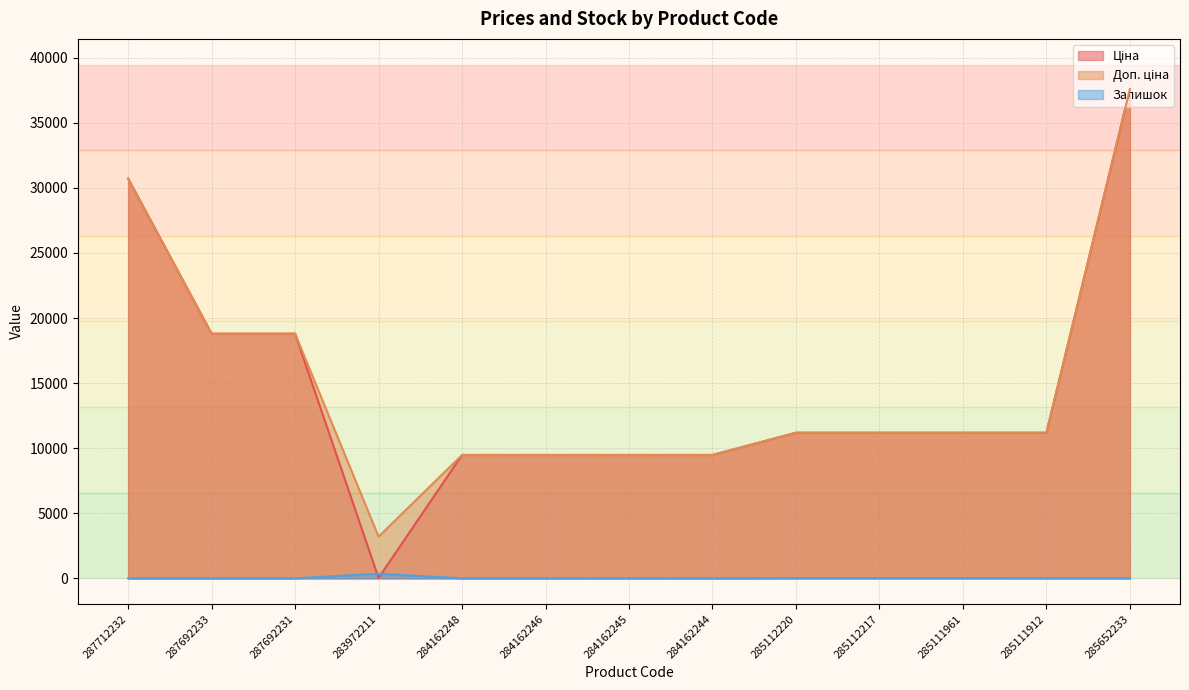

Where does the Залишок series first go above 8?

283972211